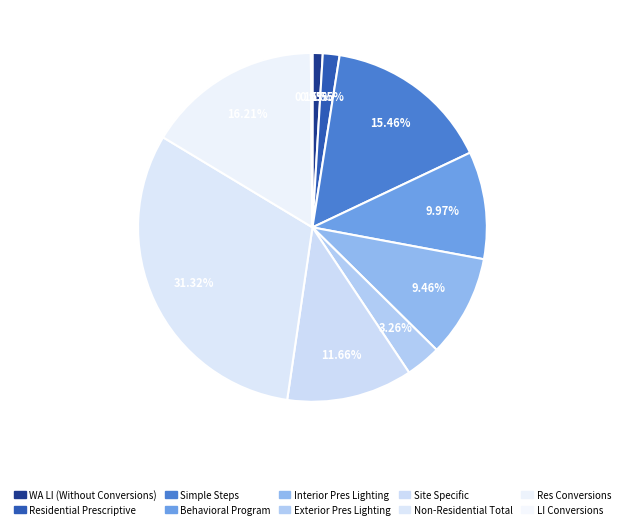

Does any single category account for the majority?

No